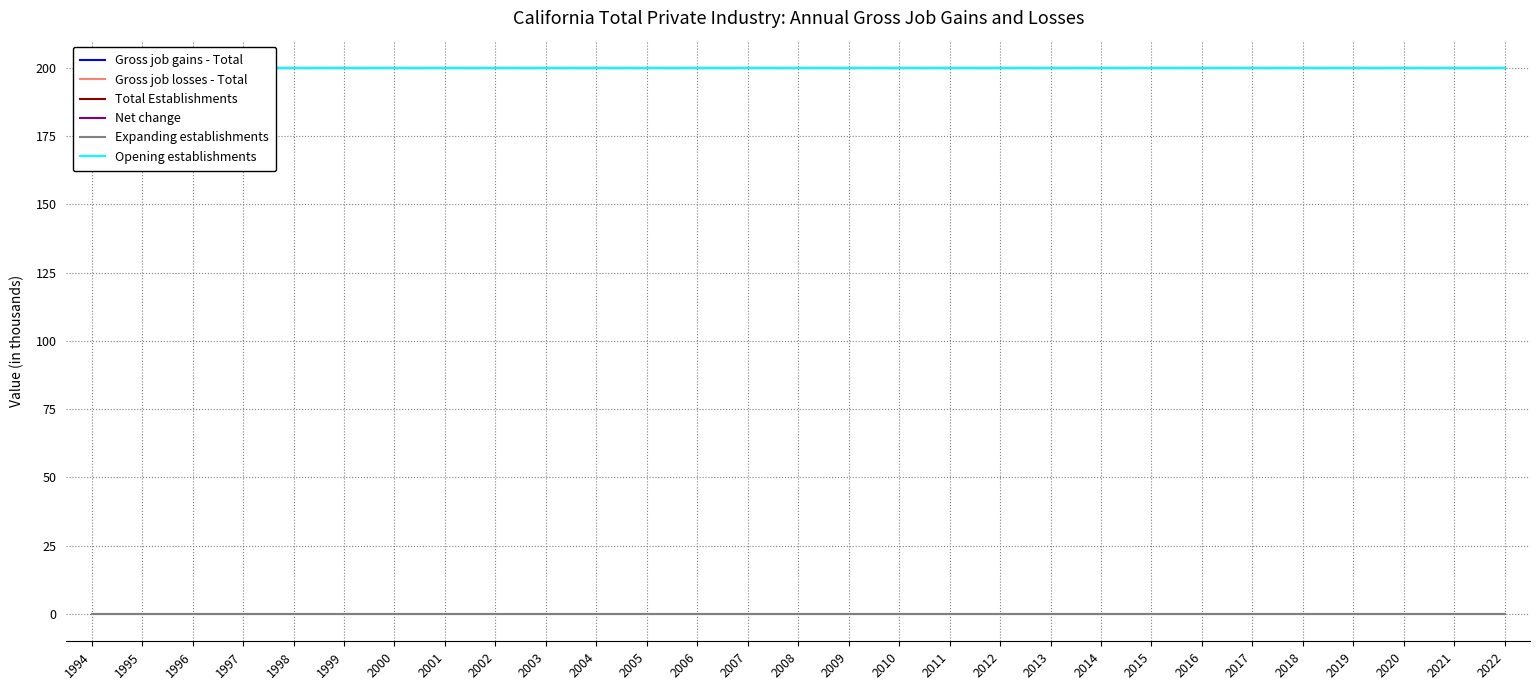

What are all the series names shown in the legend?

Gross job gains - Total, Gross job losses - Total, Total Establishments, Net change, Expanding establishments, Opening establishments